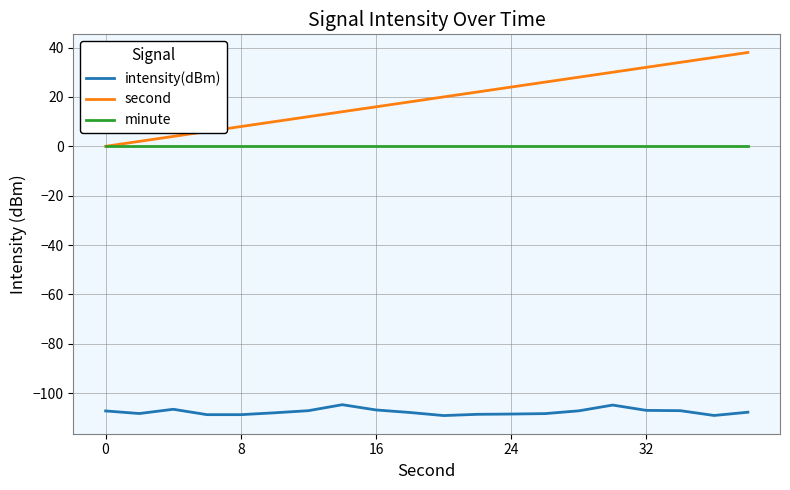

List the series in order of their peak value, lowest first.

intensity(dBm), minute, second